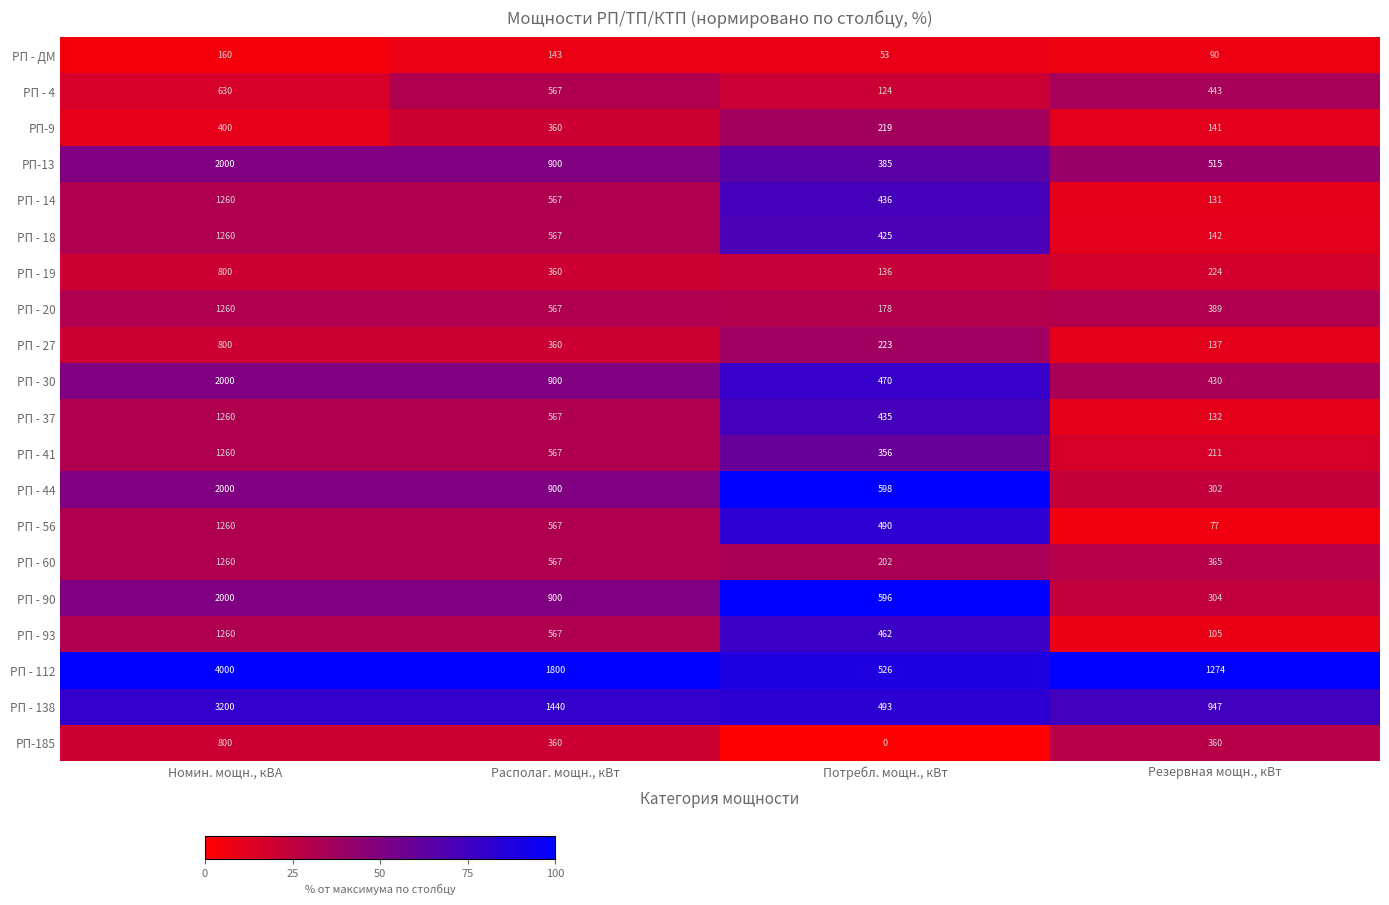

Between Номин. мощн., кВА and Потребл. мощн., кВт, which series saw the biggest shift?

РП - 112